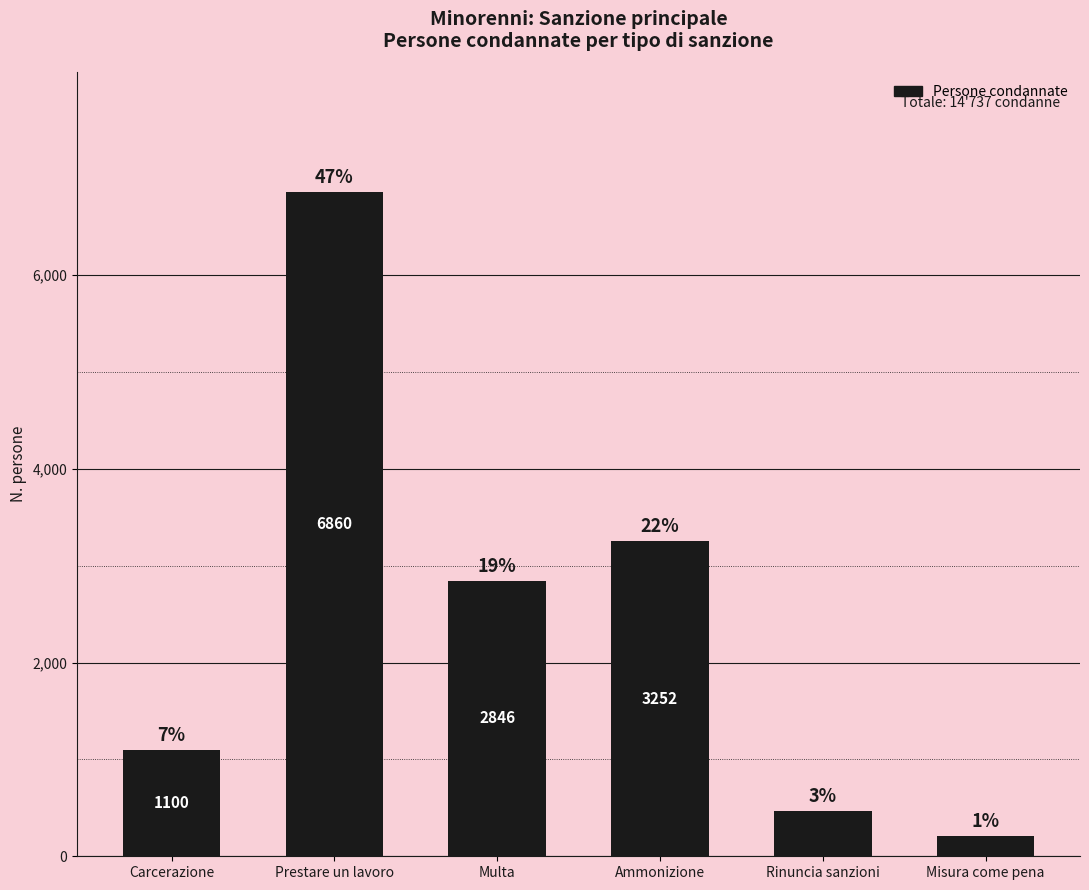

How many bars are there in total?

6